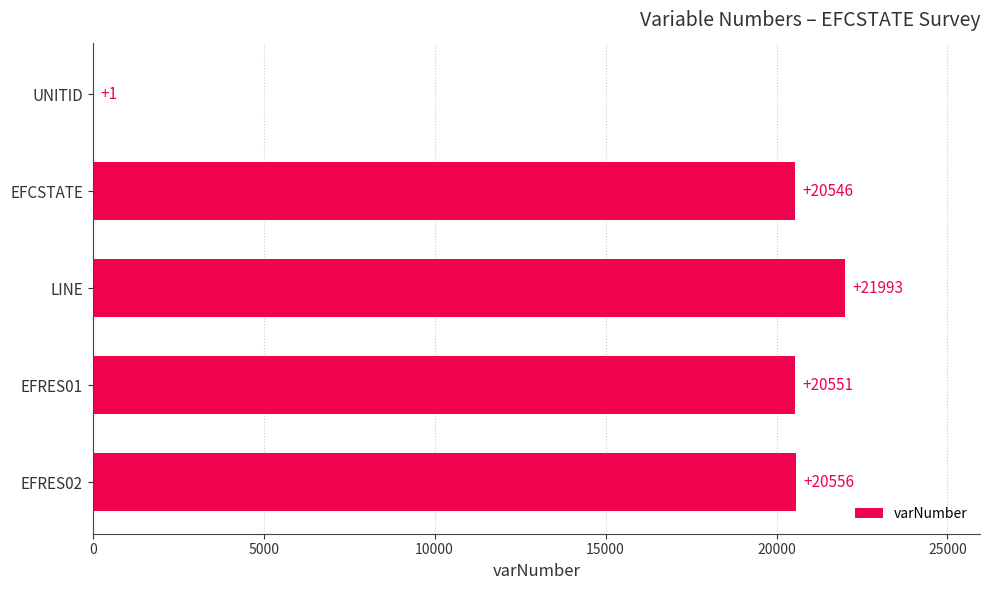

How many series are shown in this chart?

1